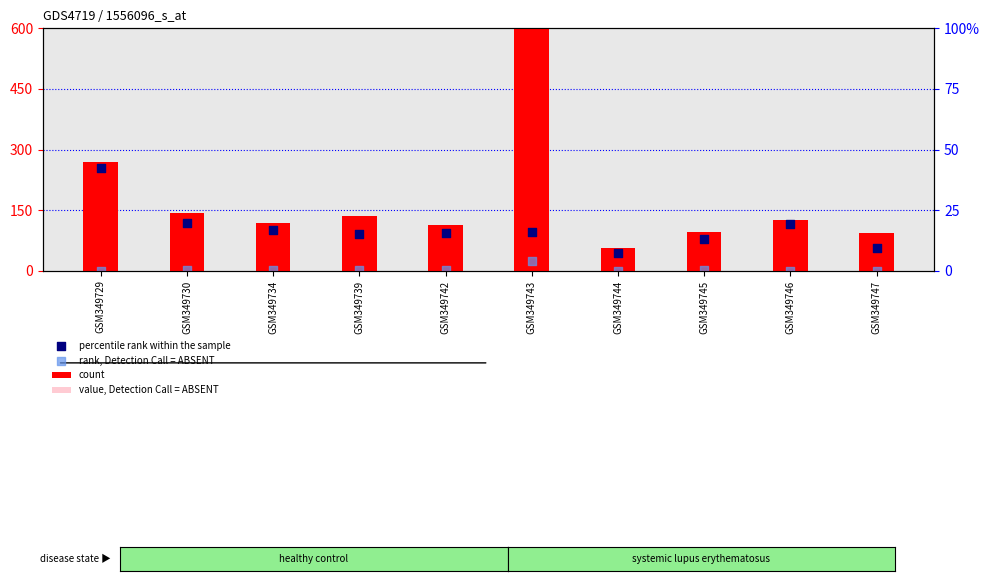

What are all the series names shown in the legend?

count, value, Detection Call = ABSENT, percentile rank within the sample, rank, Detection Call = ABSENT